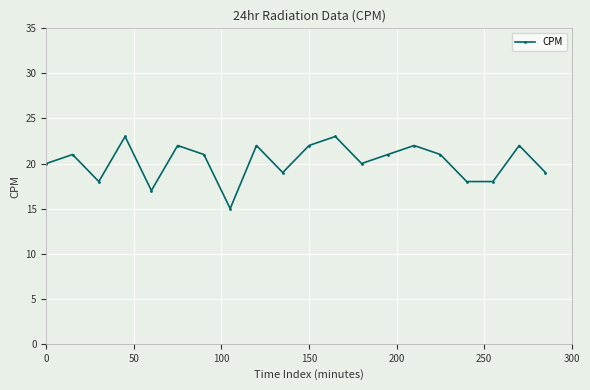

How many points are higher than both their immediate neighbors (excluding endpoints)?

7